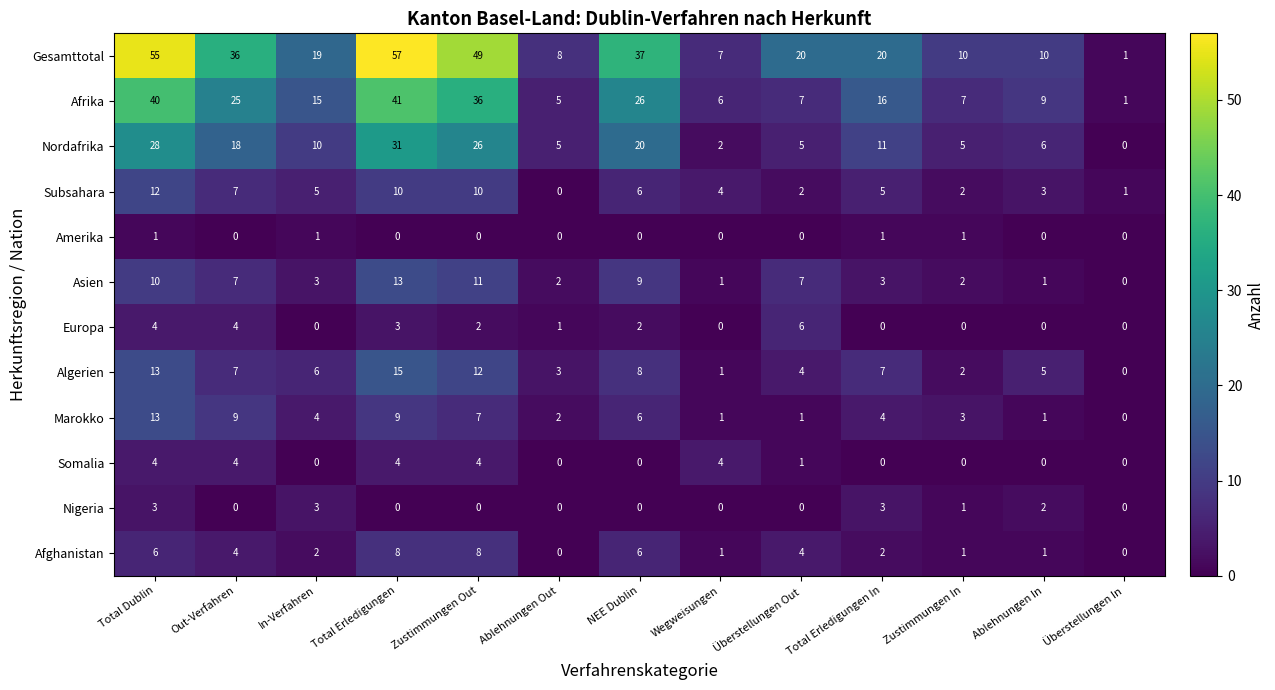

What is the difference between the maximum and second lowest values in the Europa series?

6